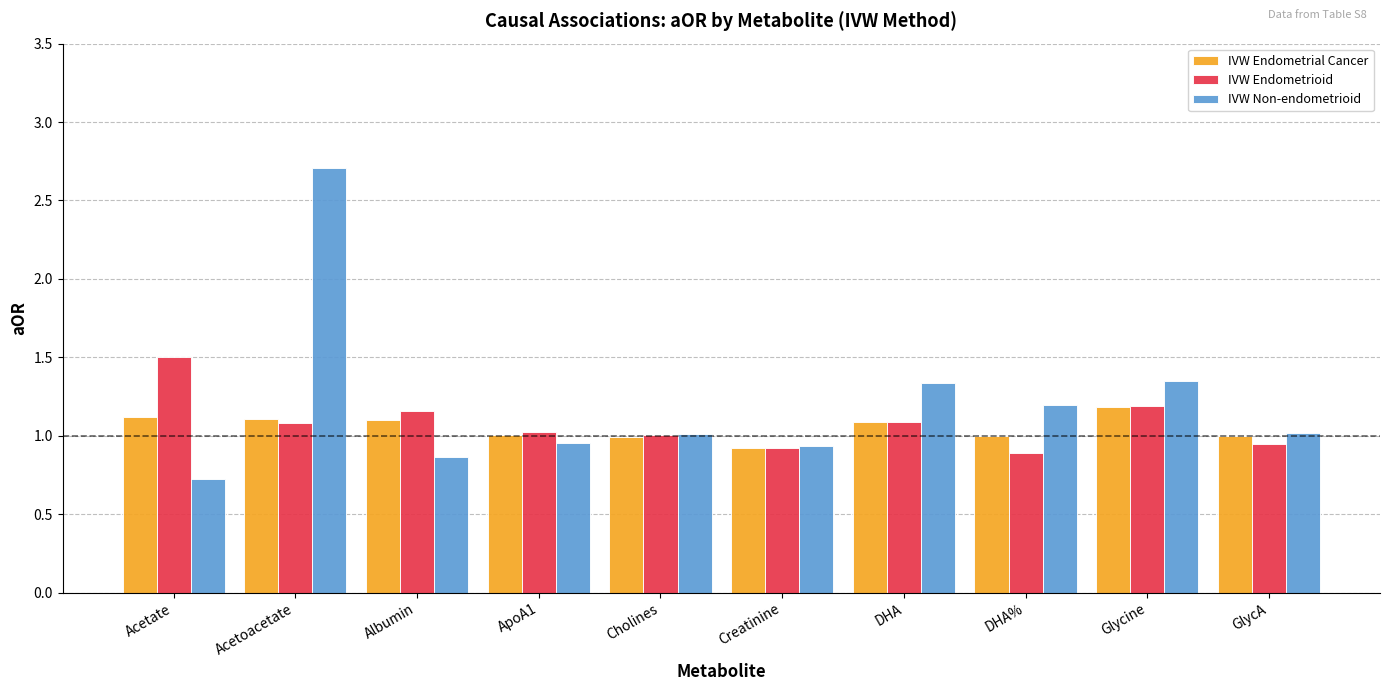

Where does the IVW Endometrial Cancer series first go above 1?

Acetate